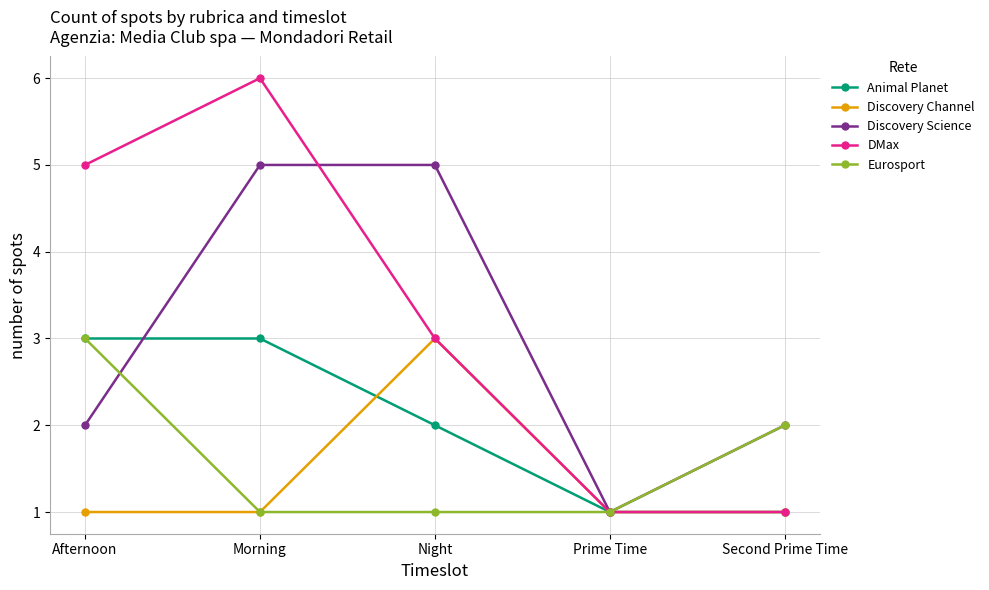

Read the Discovery Science value at Second Prime Time.

2